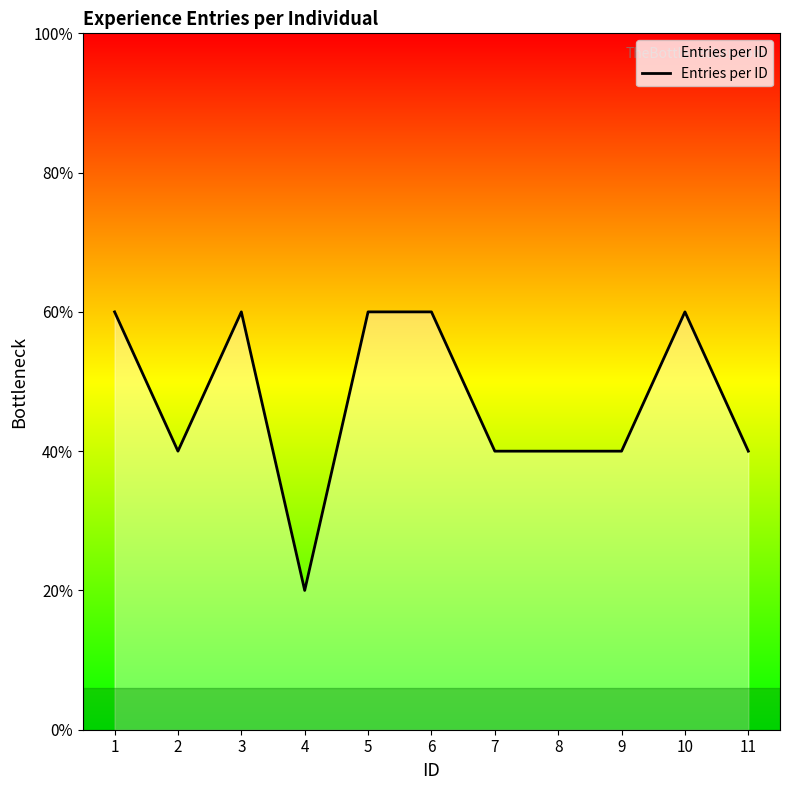

How many interior local peaks (higher than both neighbors) does the data have?

2